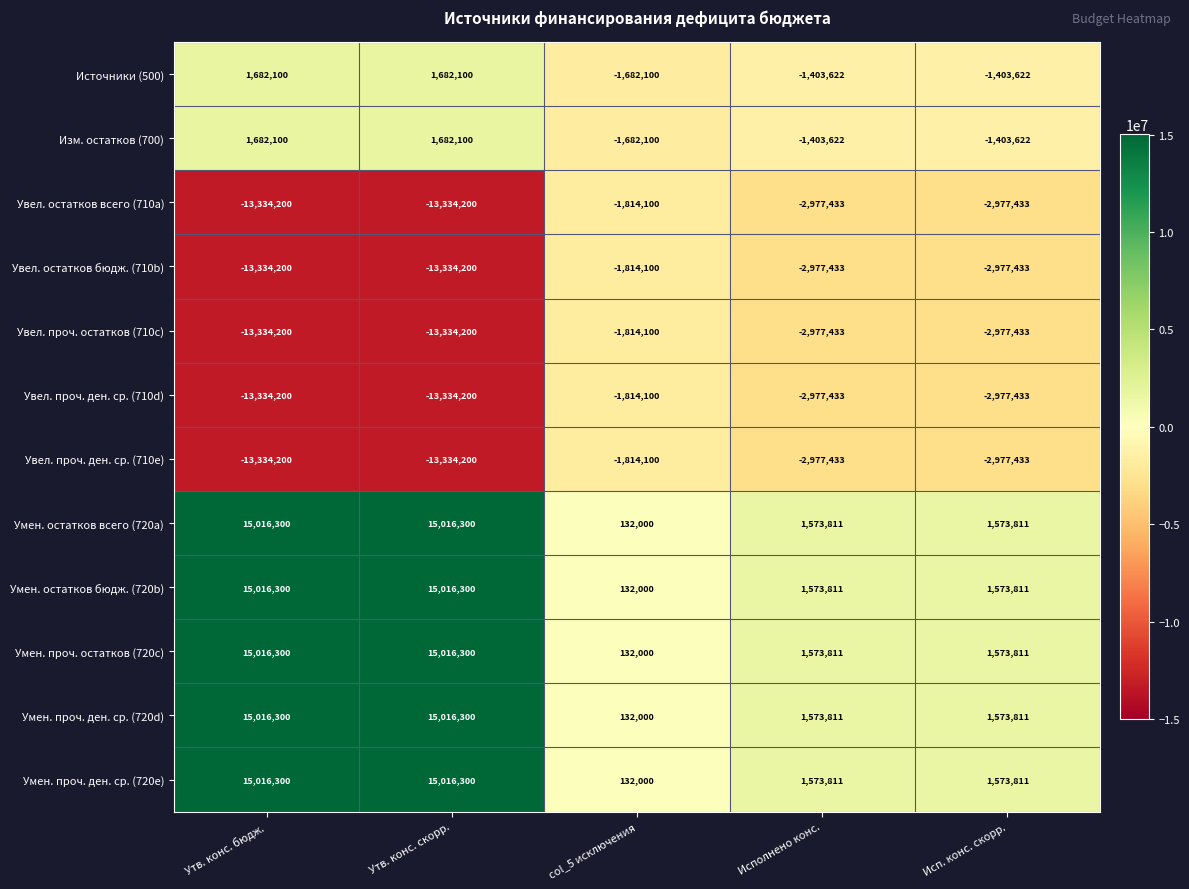

The Умен. проч. ден. ср. (720e) series shows 15016300 at Утв. конс. бюдж.. True or false?

True